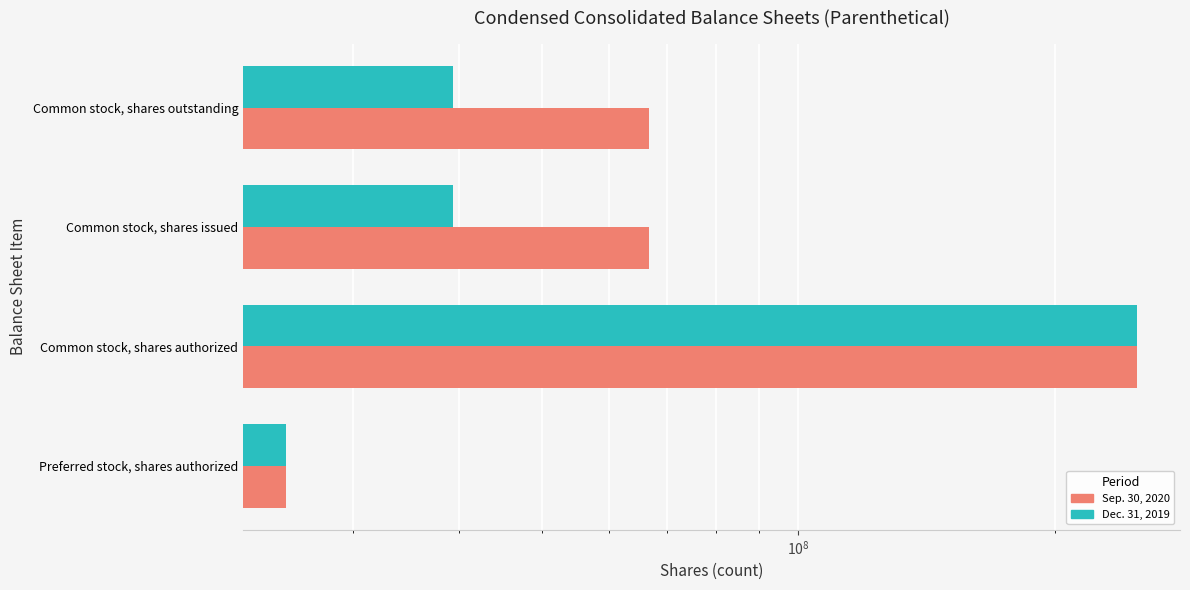

Are the bars horizontal?

Yes